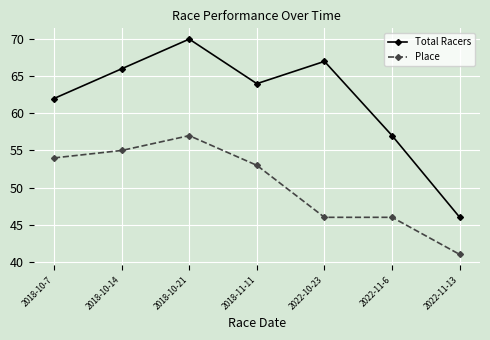

At 2022-11-13, list the series in order from smallest to largest.

Place, Total Racers